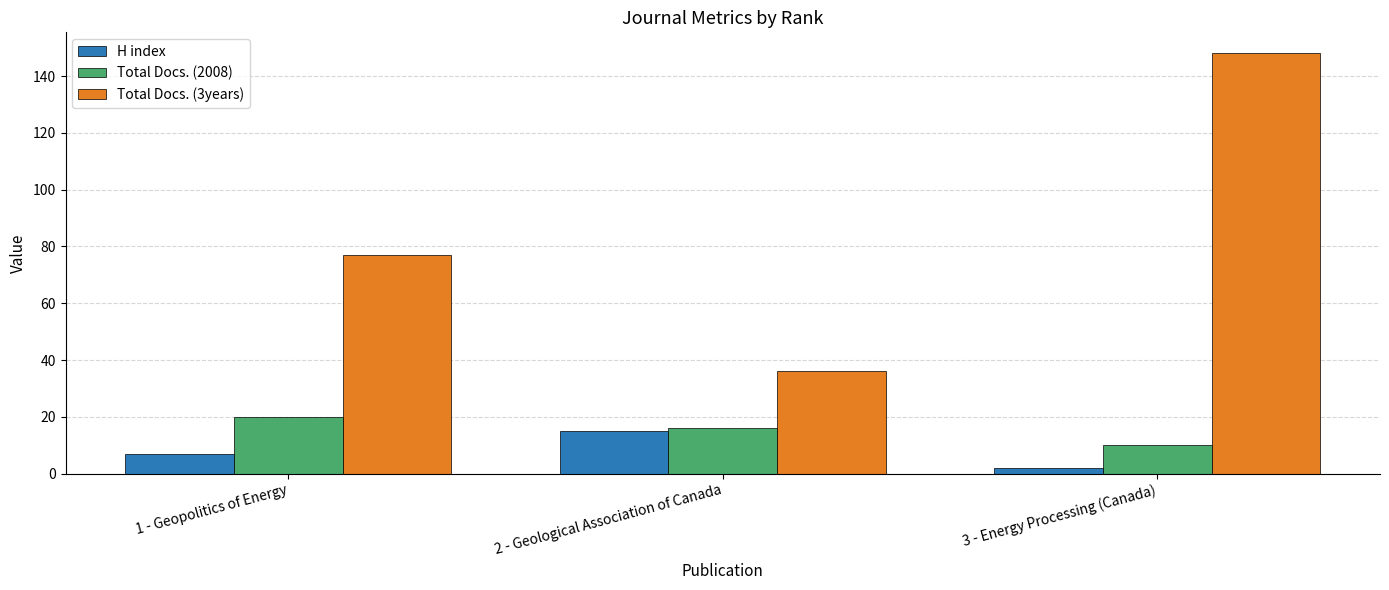

What is the total value across all series at 1 - Geopolitics of Energy?

104